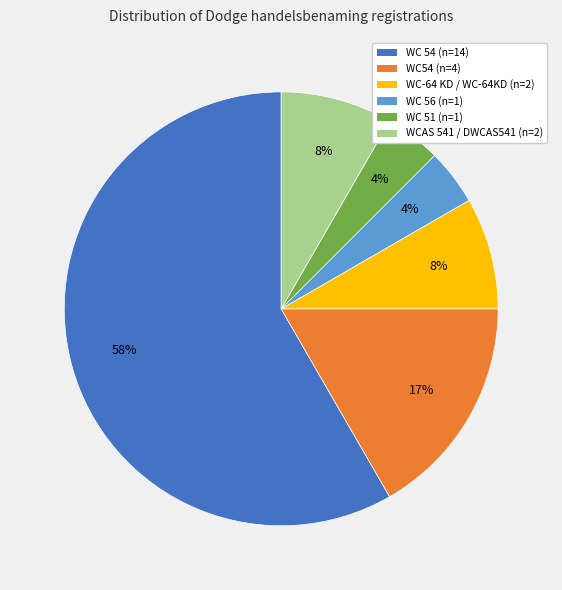

Is it true that WC 54 is 58% of the pie?

True